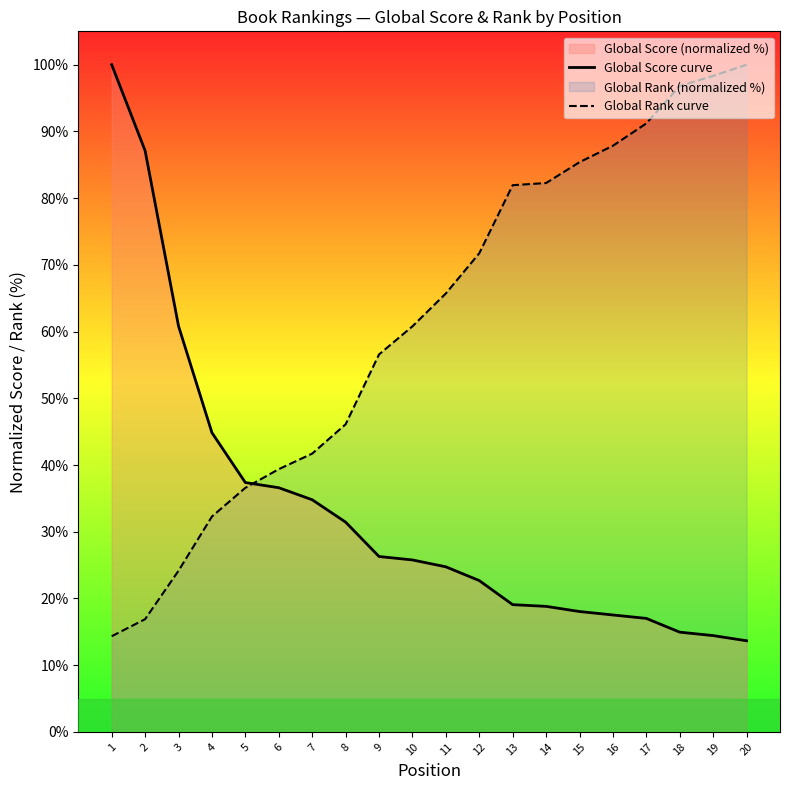

How many values in the Global Score curve series are below 25?

10